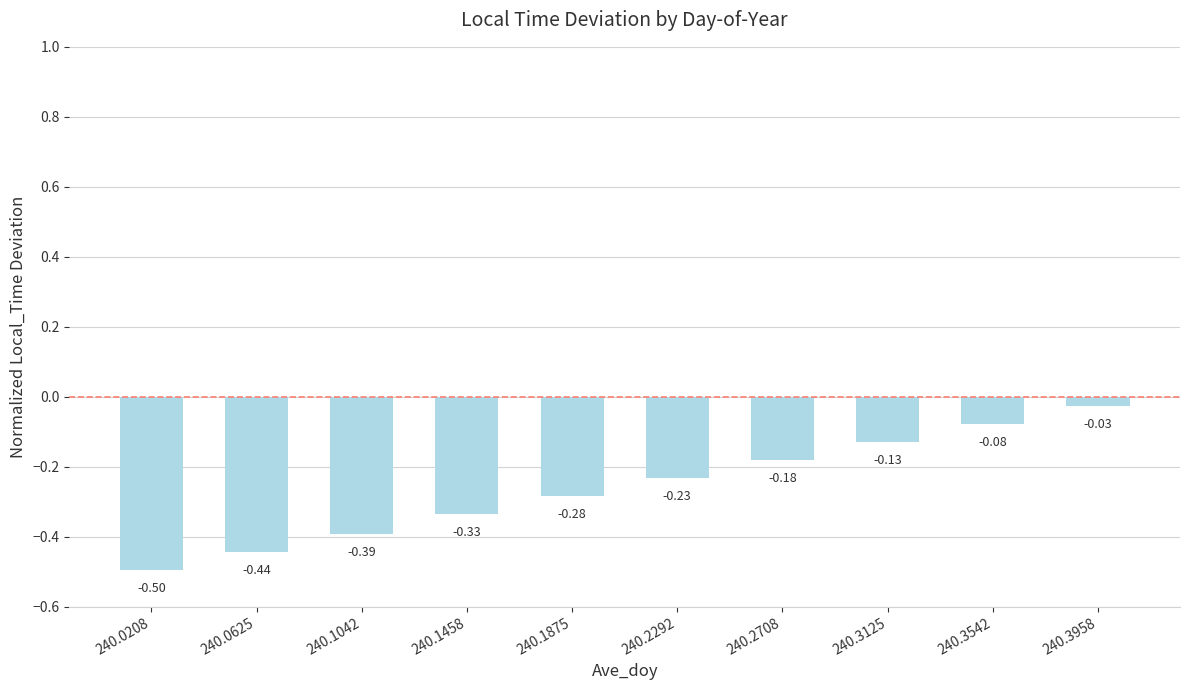

True or false: the data shows -0.1 at 240.1042.

False